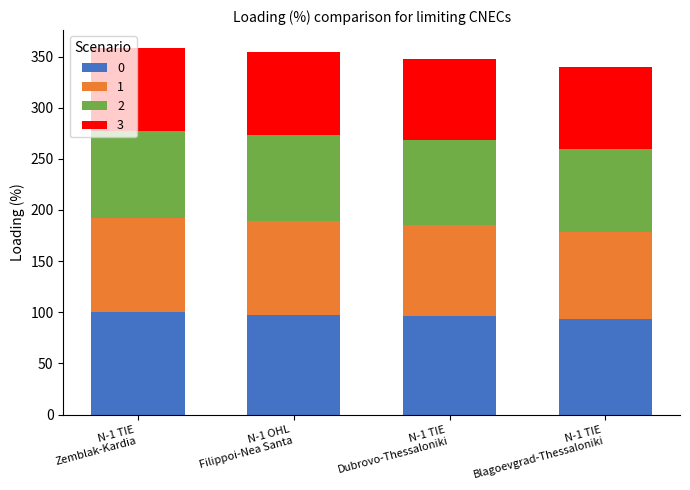

What is the highest value of the 0 series?

100